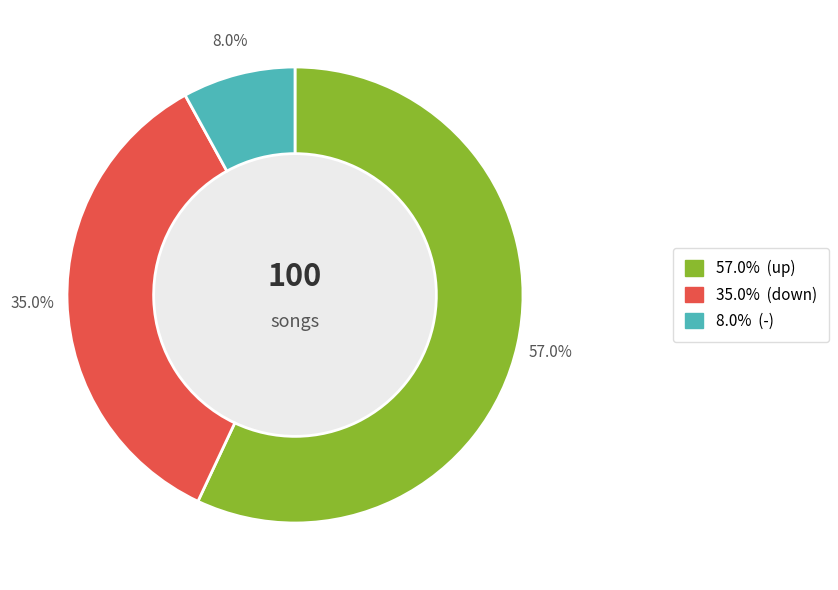

Does any single category account for the majority?

Yes